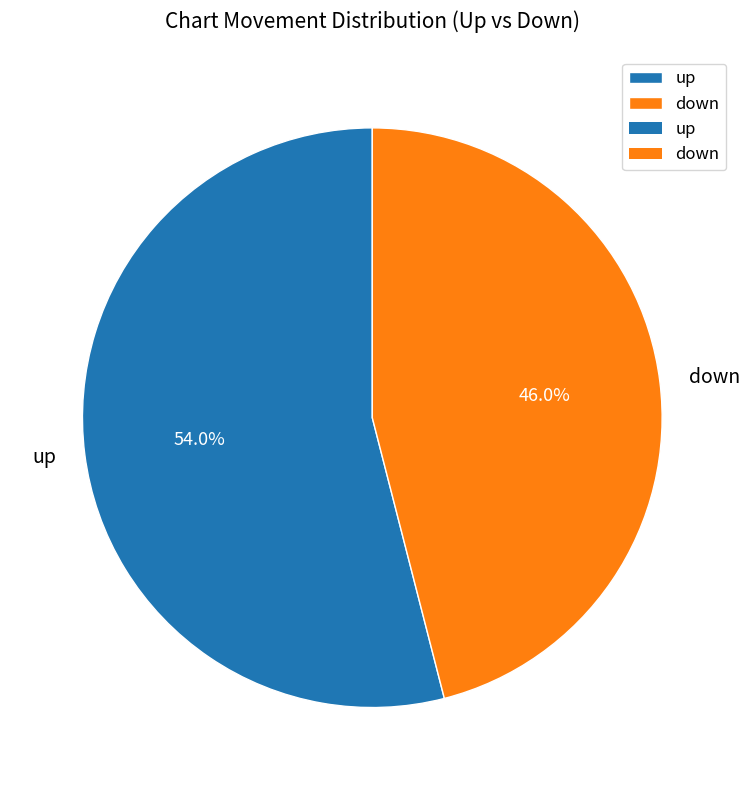

Does up represent more than half of the total?

Yes